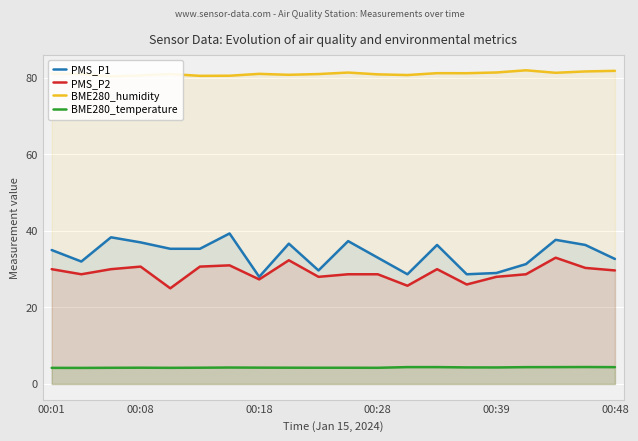

In PMS_P1, how many points are higher than both neighbors (excluding endpoints)?

6